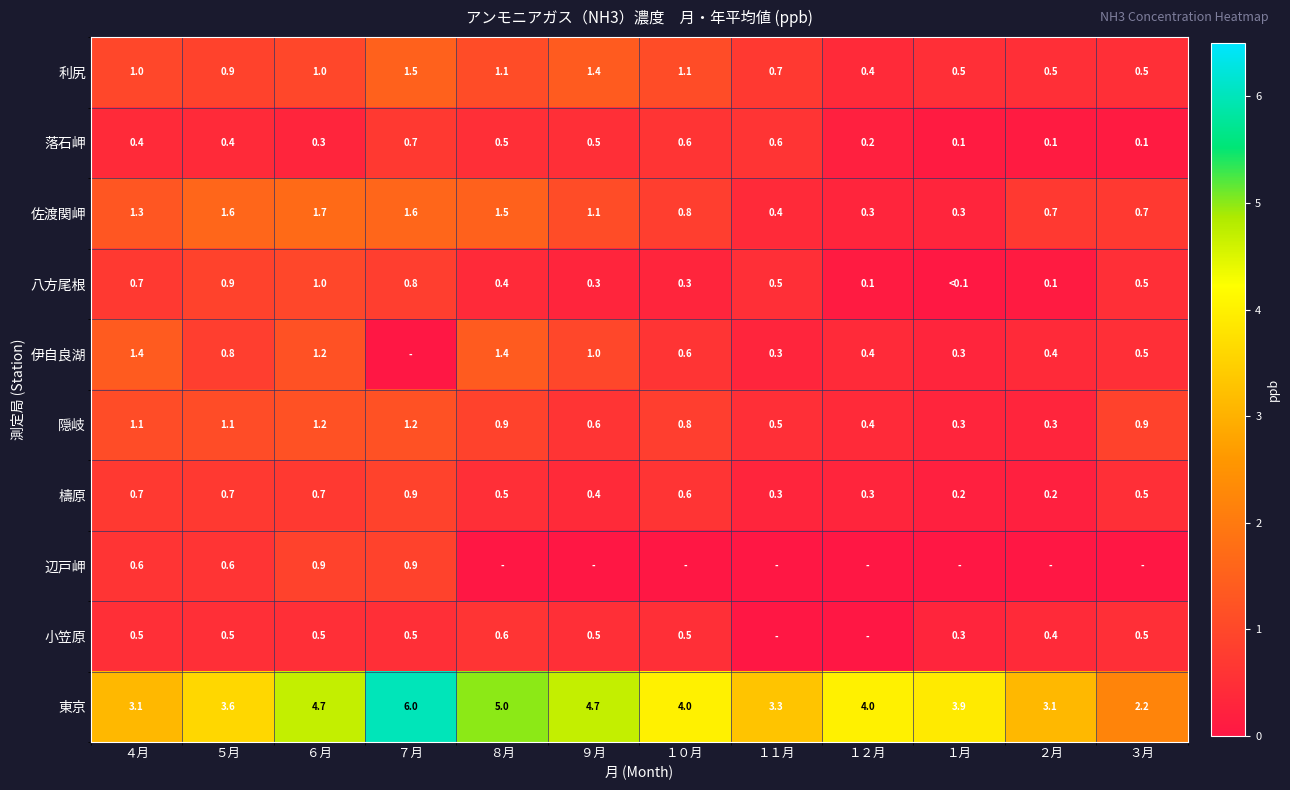

Is the value of 隠岐 at ５月 greater than the value of 東京 at ６月?

No